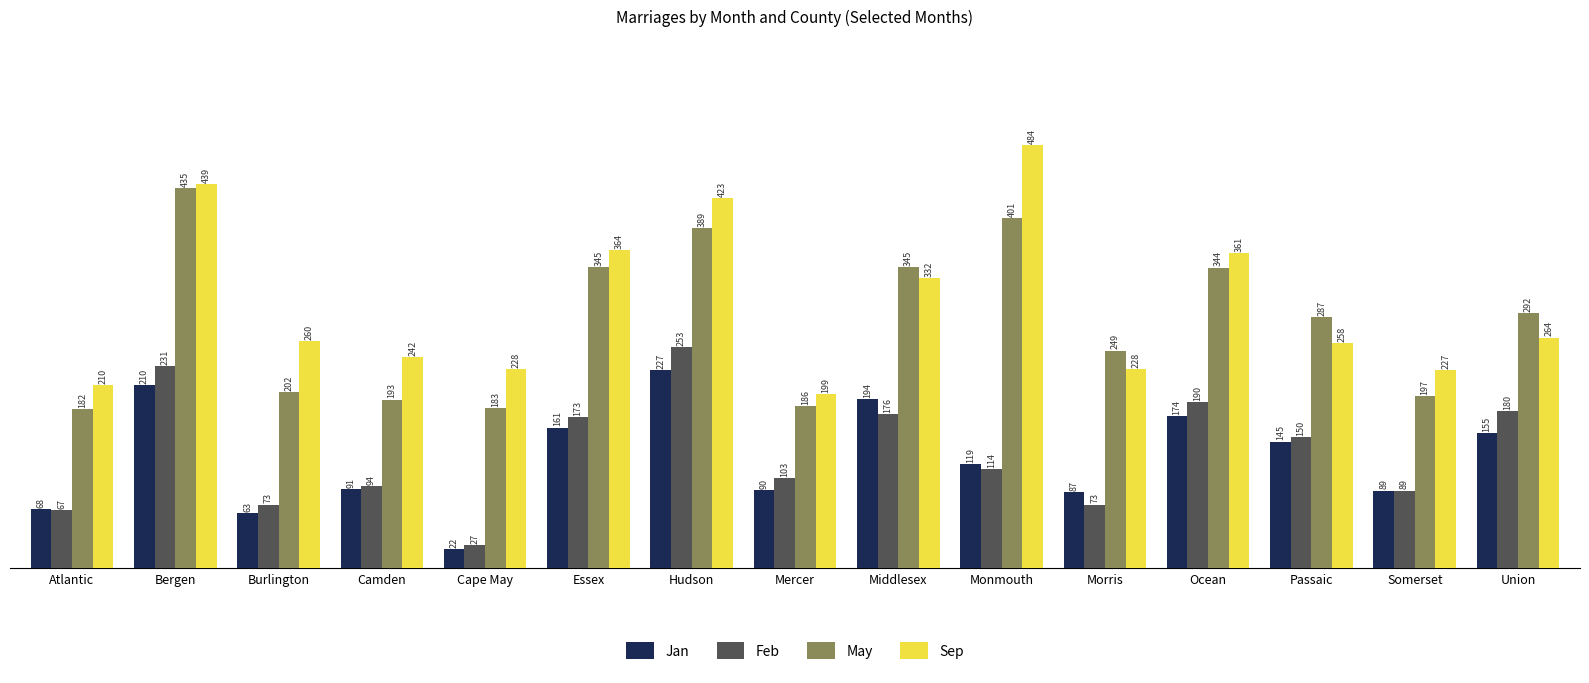

How many values in the Sep series are below 260?

7